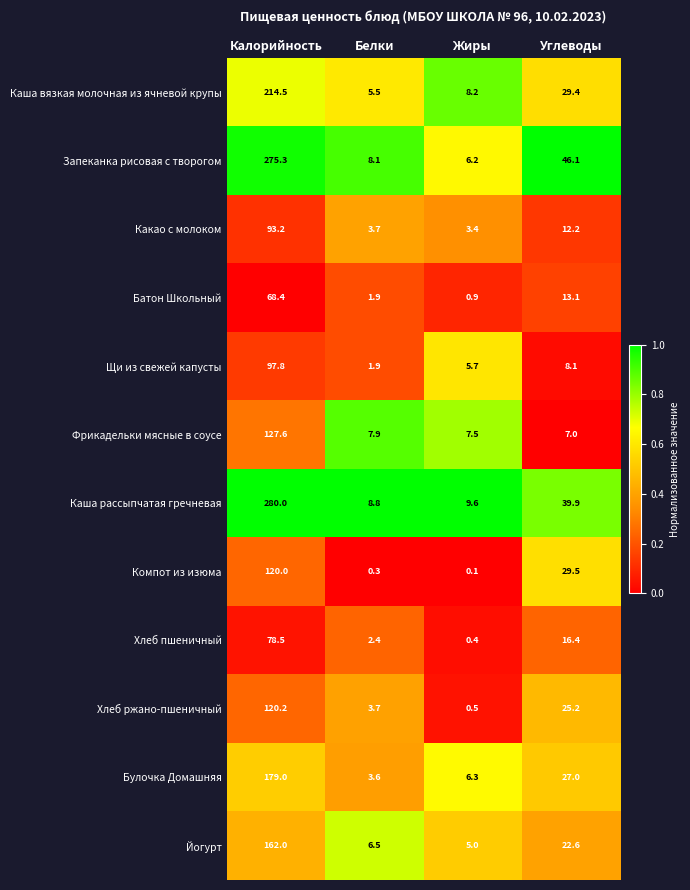

What is the total value across all series at Углеводы?

276.5